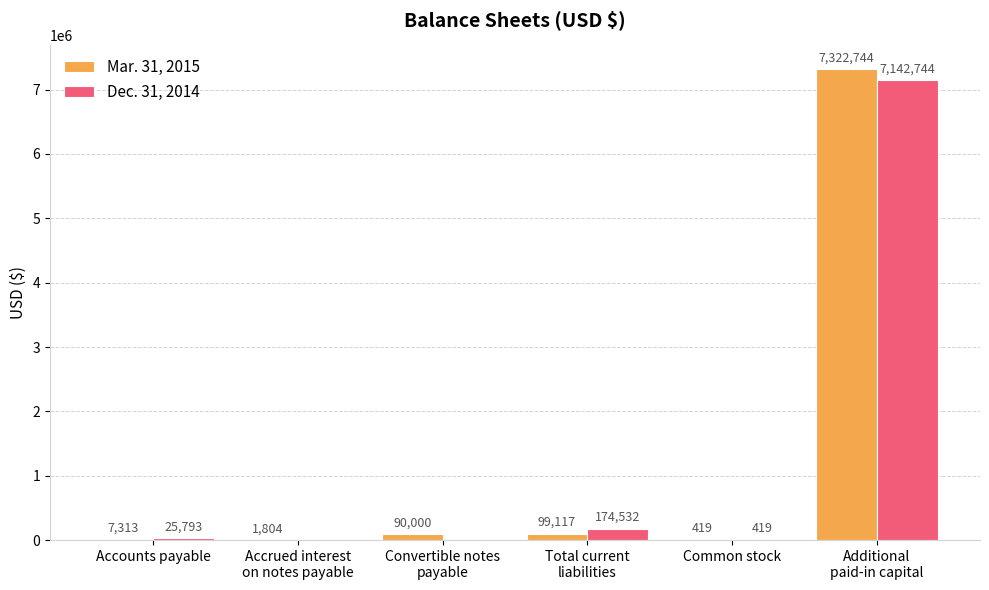

Reading left to right, what are all the values shown in this chart?

Mar. 31, 2015: Accounts payable=7313	Accrued interest
on notes payable=1804	Convertible notes
payable=90000	Total current
liabilities=99117	Common stock=419	Additional
paid-in capital=7322744
Dec. 31, 2014: Accounts payable=25793	Accrued interest
on notes payable=0	Convertible notes
payable=0	Total current
liabilities=174532	Common stock=419	Additional
paid-in capital=7142744